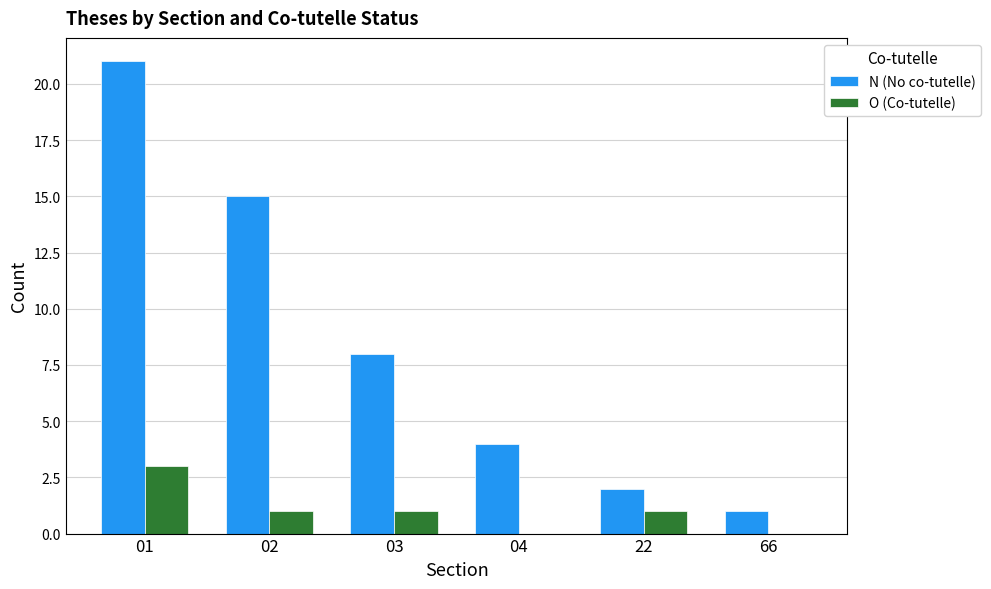

What is the sum of all O (Co-tutelle) values?

6